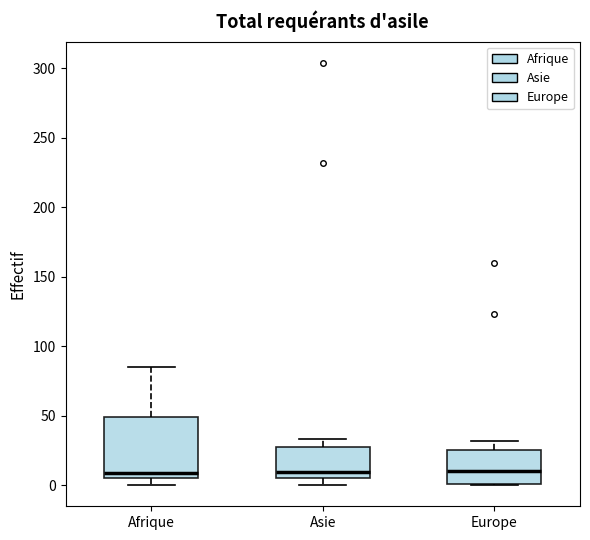

Reading left to right, transcribe this box plot: for each box, give where its median line is, the range the box spans, and where its two whiskers end, as read against the y-axis. The values are not printed on the chart, so give them approximately, as read against the axis.

Afrique: median 10, box 5 to 50, whiskers 0 to 85
Asie: median 10, box 5 to 30, whiskers 0 to 35
Europe: median 10, box 0 to 25, whiskers 0 to 30